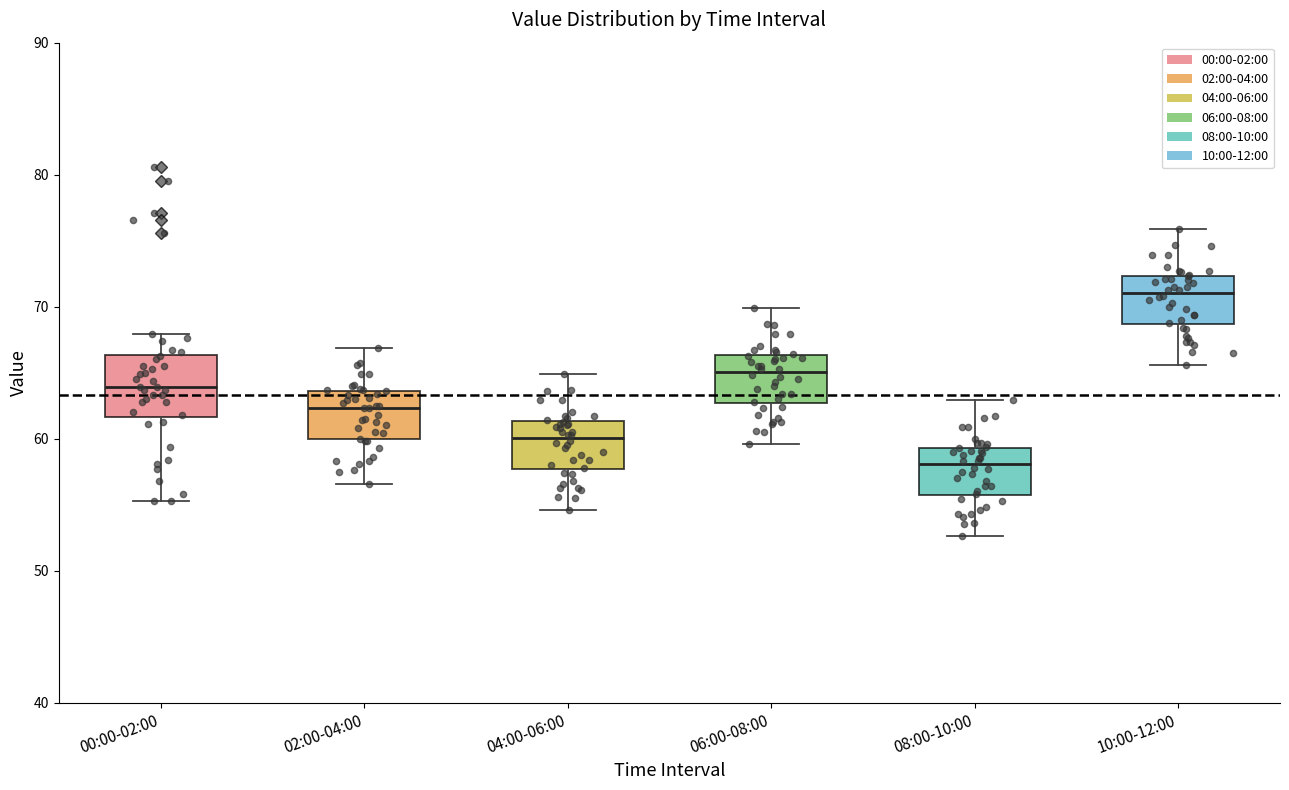

Reading left to right, transcribe this box plot: for each box, give where its median line is, the range the box spans, and where its two whiskers end, as read against the y-axis. The values are not printed on the chart, so give them approximately, as read against the axis.

00:00-02:00: median 64, box 62 to 66, whiskers 55 to 68
02:00-04:00: median 62, box 60 to 64, whiskers 57 to 67
04:00-06:00: median 60, box 58 to 61, whiskers 55 to 65
06:00-08:00: median 65, box 63 to 66, whiskers 60 to 70
08:00-10:00: median 58, box 56 to 59, whiskers 53 to 63
10:00-12:00: median 71, box 69 to 72, whiskers 66 to 76